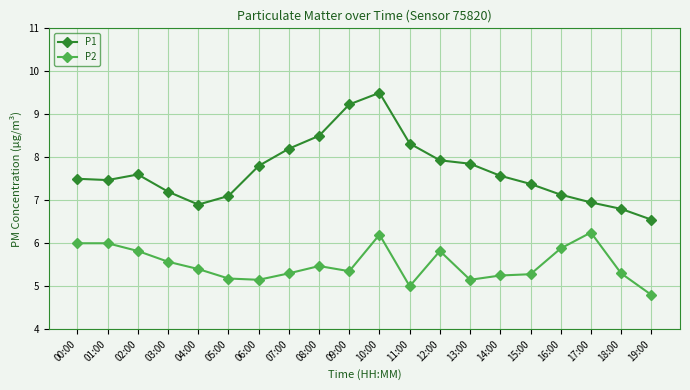

What is the value of the P2 point at the 11th from the left?

6.2